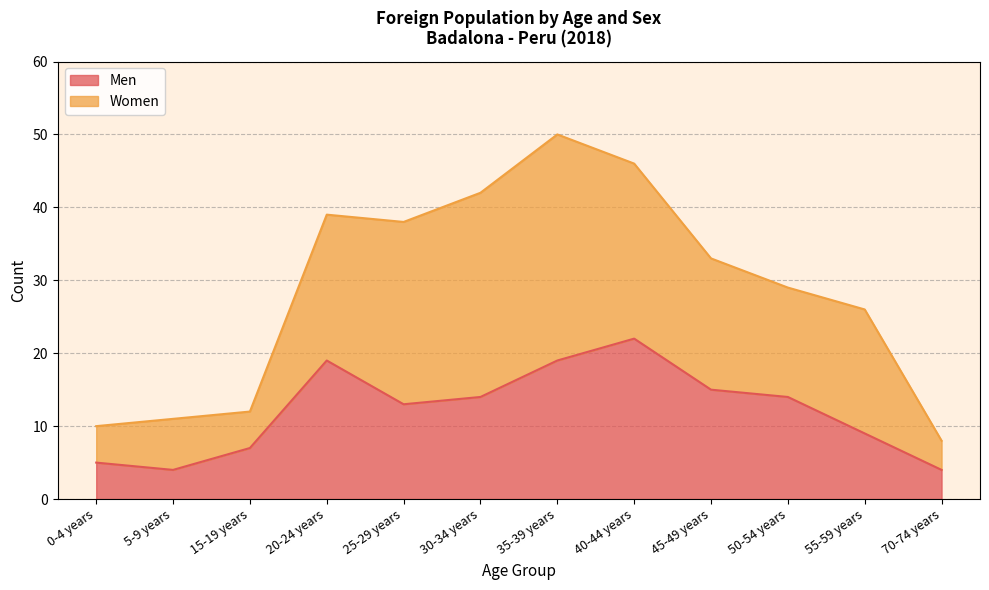

Does the chart have visible grid lines?

Yes